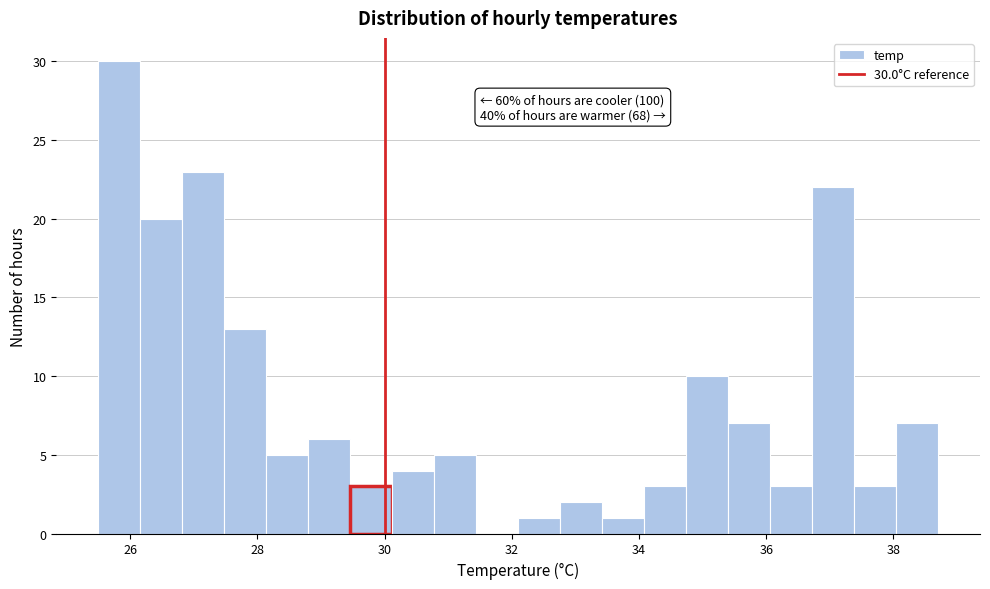

Around what value on the x-axis is the tallest bar? Give the approximate position of its centre, as read against the axis.

25.8